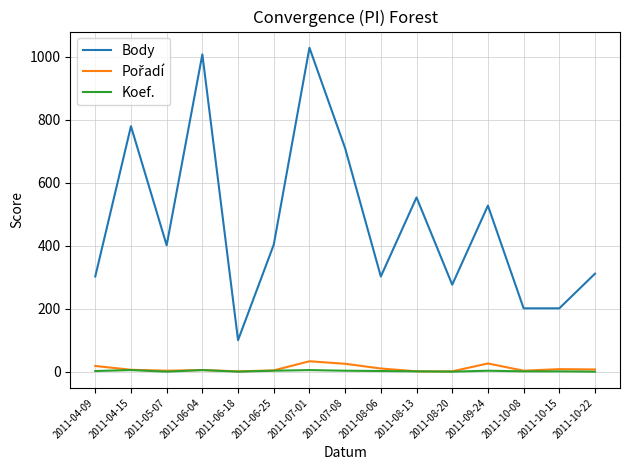

Which series changed the most between 2011-04-15 and 2011-06-25?

Body